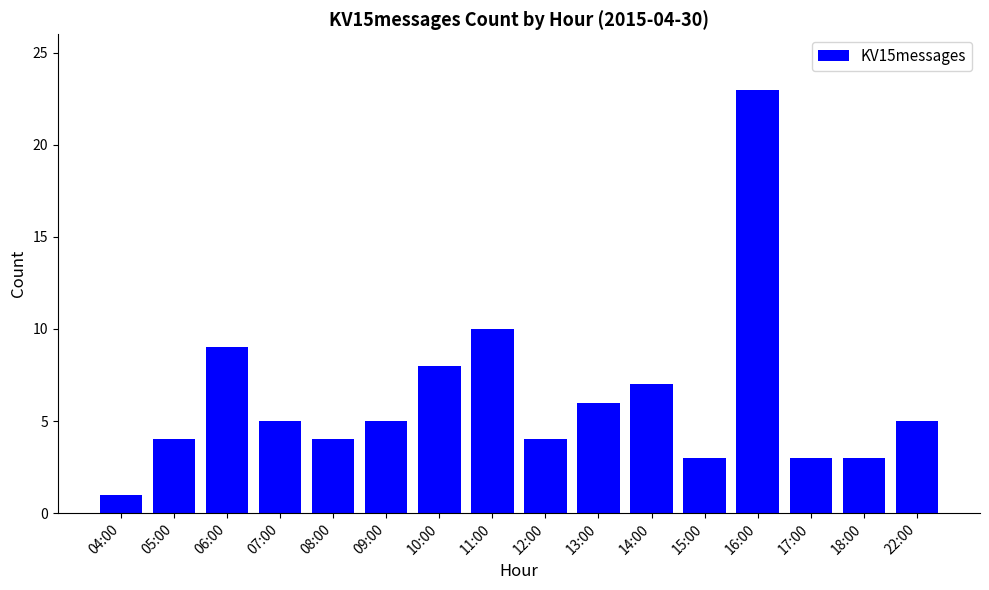

At which category does the chart reach its peak across all series?

16:00